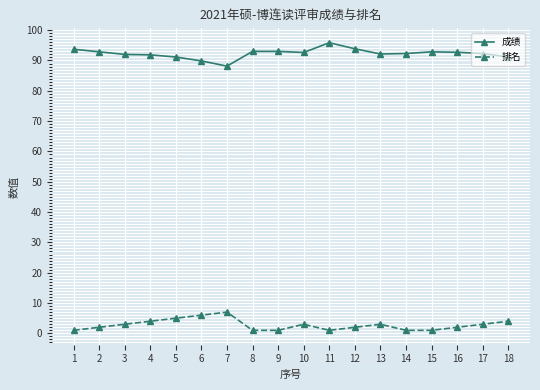

True or false: 排名 and 成绩 cross at least once.

False